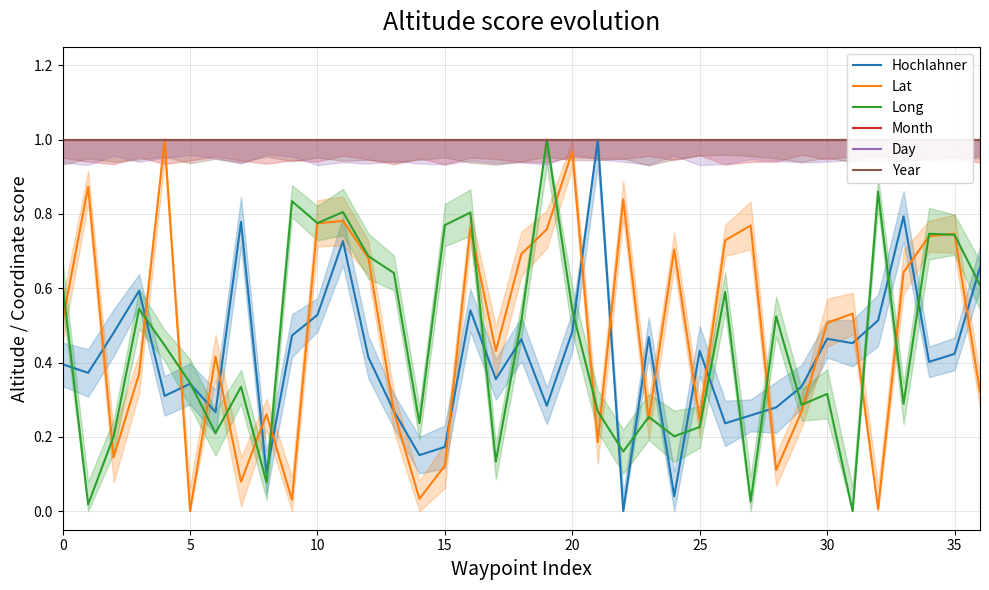

The value of Lat at 11 is 0.8. True or false?

True